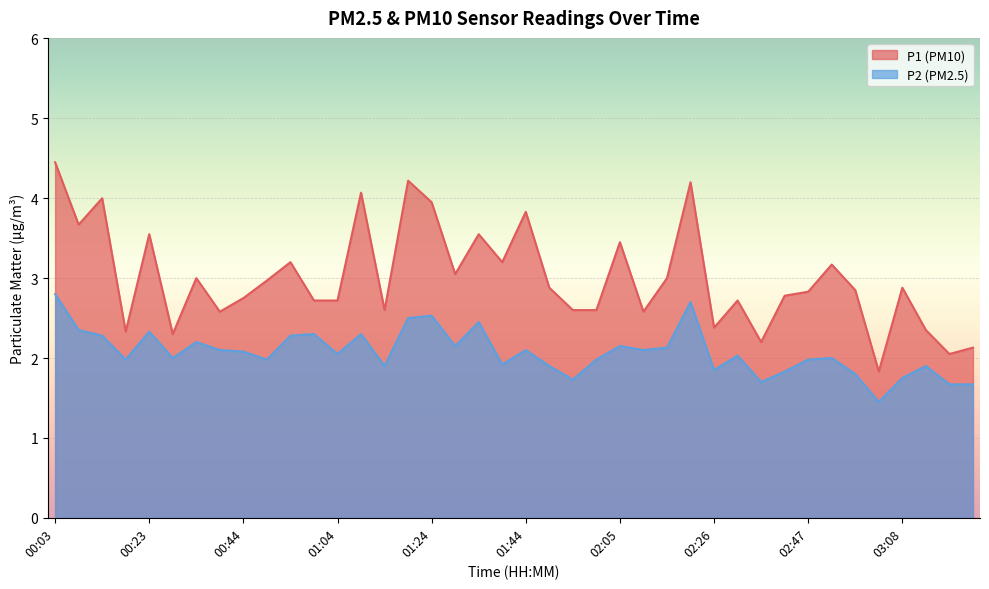

The P1 series shows 1.4 at 00:28. True or false?

False